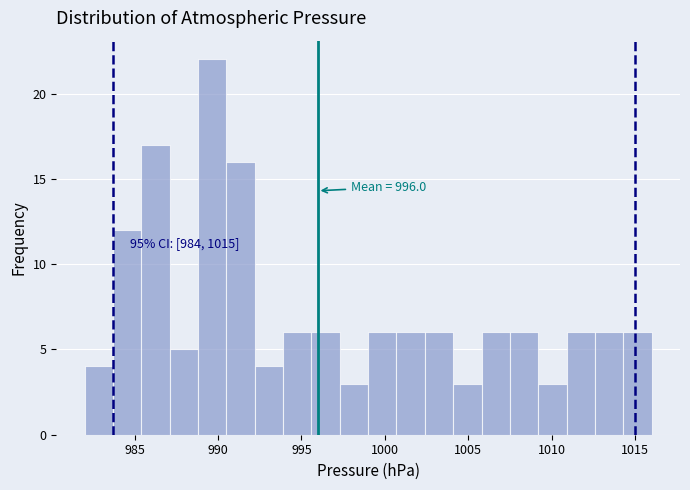

Read against the x-axis, roughly where is the centre of the tallest bar?

989.5